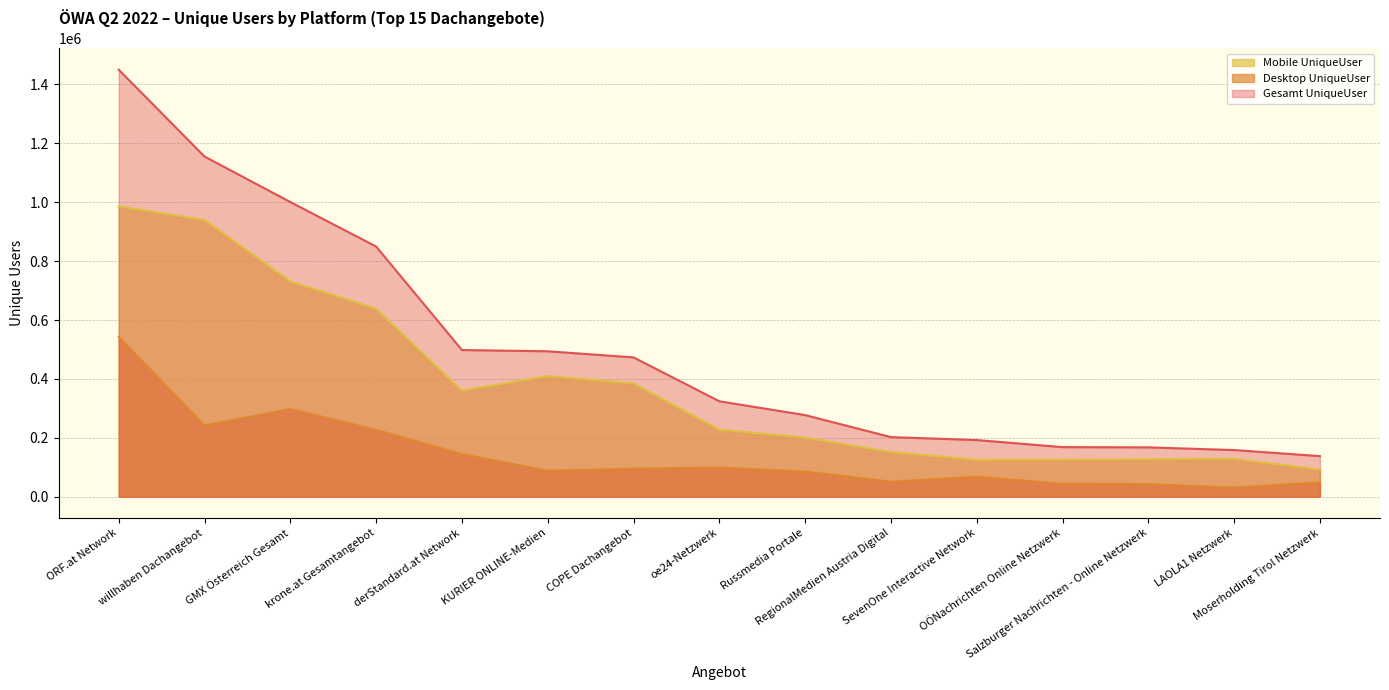

Rank the series at LAOLA1 Netzwerk from lowest to highest value.

Desktop UniqueUser, Mobile UniqueUser, Gesamt UniqueUser